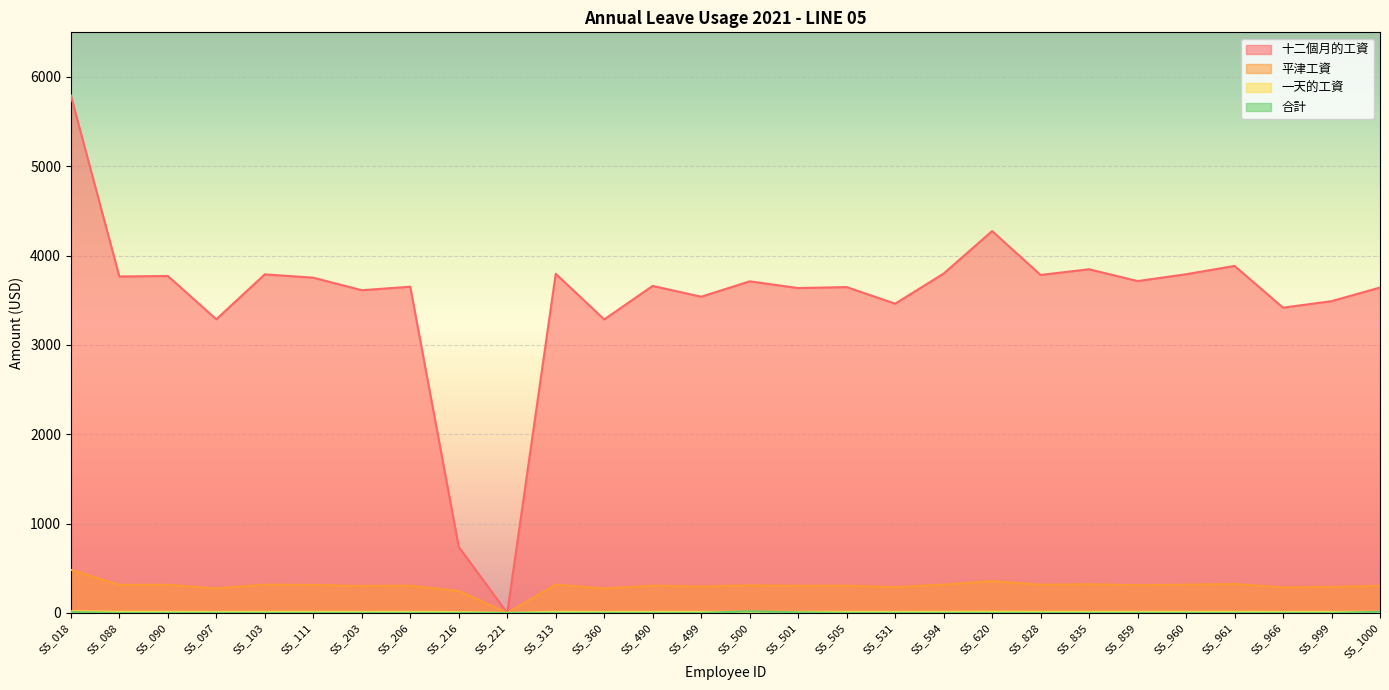

The value of 合計 at S5_103 is 0.0. True or false?

True